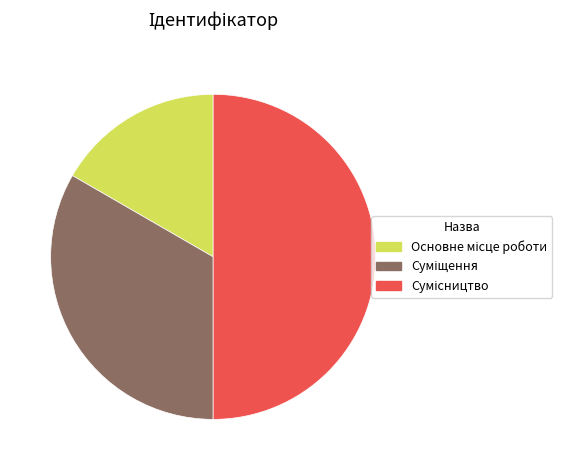

How many segments does this pie chart have?

3